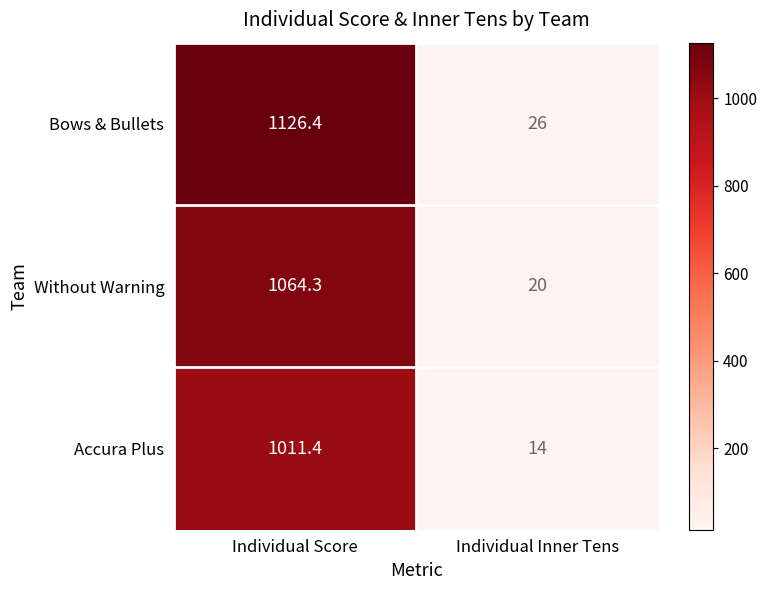

Is it true that Without Warning equals 1064.3 at Individual Score?

True